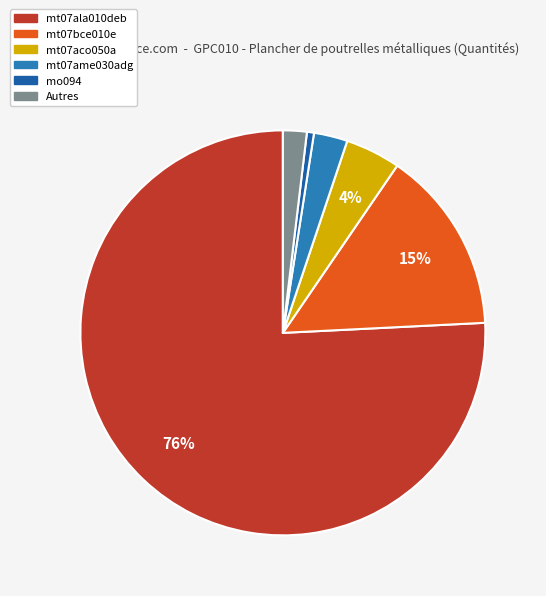

Count the number of slices in the pie.

6